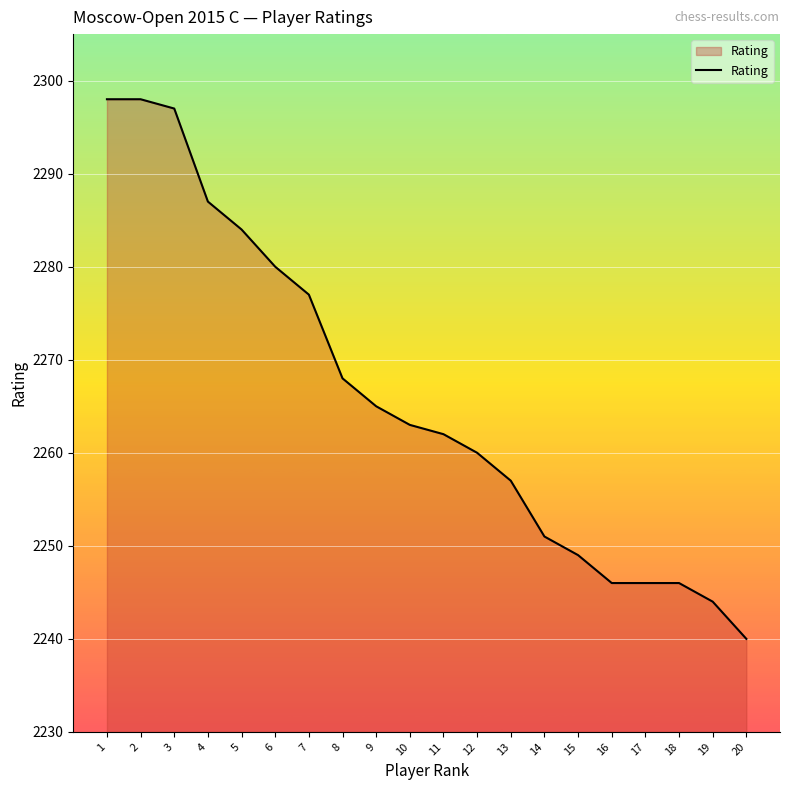

What is the change in value from 5 to 20?

-44